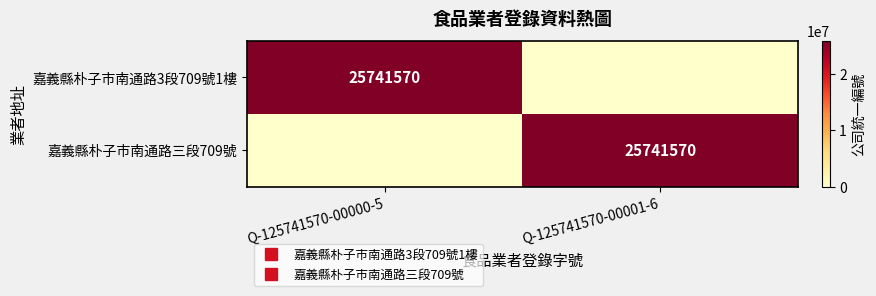

True or false: 嘉義縣朴子市南通路3段709號1樓 has a value of 25741570 at Q-125741570-00000-5.

True